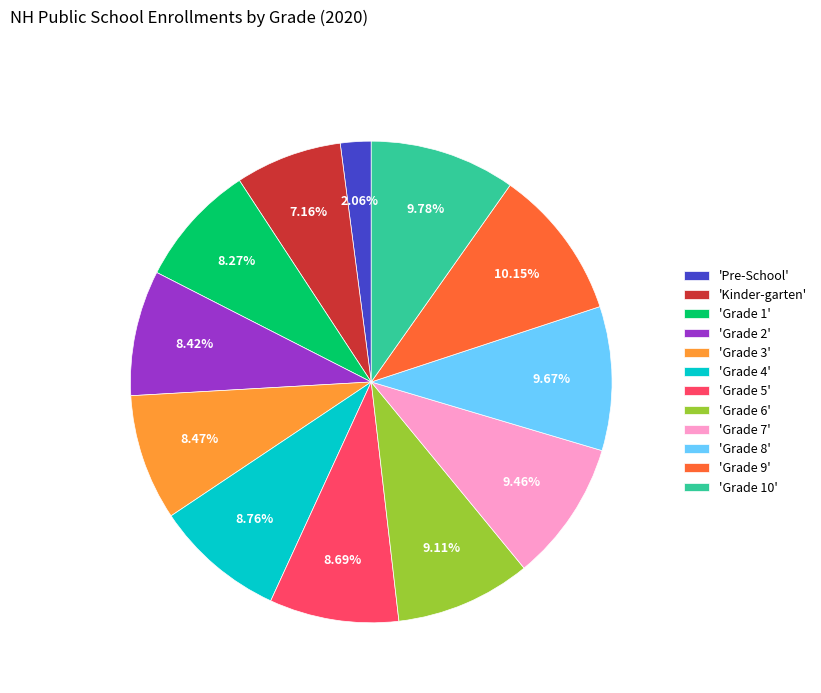

How many segments does this pie chart have?

12